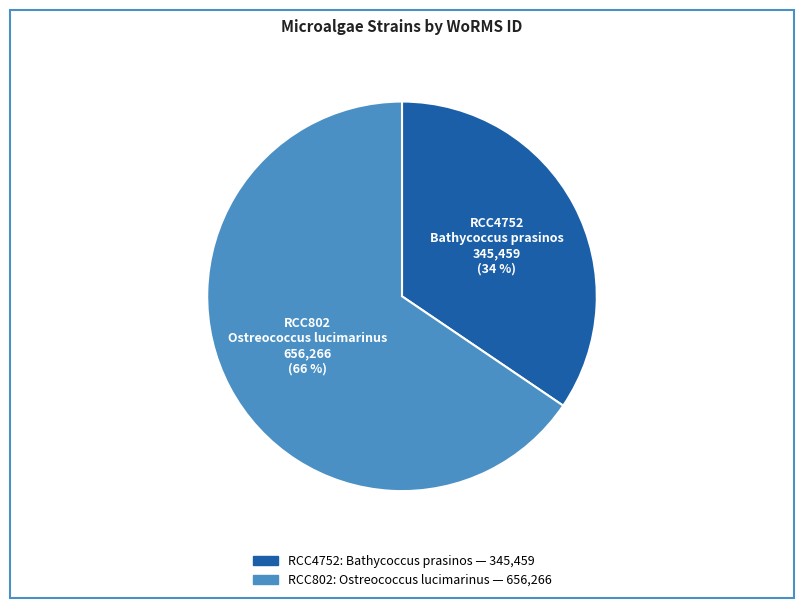

What is the ratio of the value at RCC802 to the value at RCC4752?

1.9